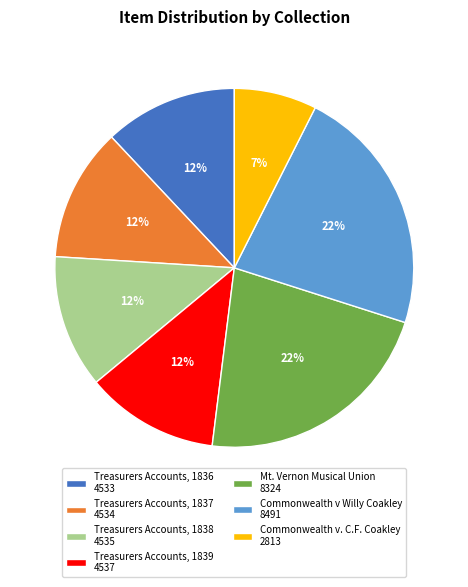

To the nearest percent, what is the combined percentage of Treasurers Accounts, 1838 and Treasurers Accounts, 1836?

24%